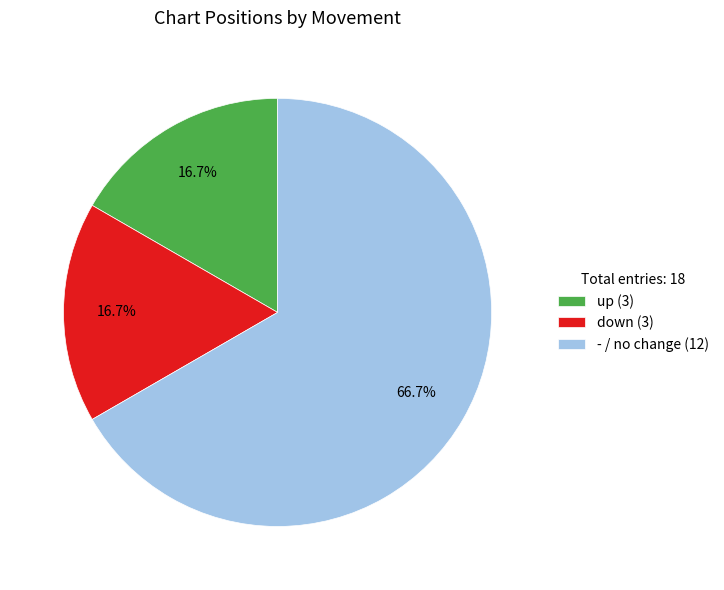

Do up and down together represent more than half of the pie?

No